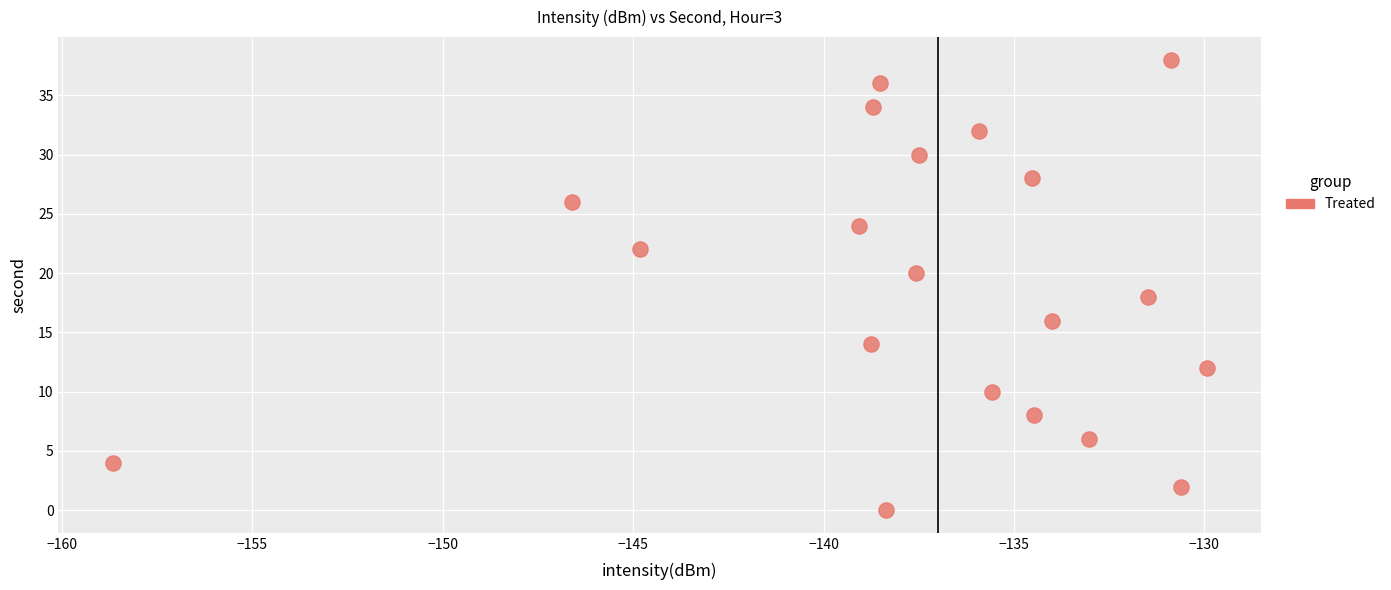

What is the range of Y values (max minus min)?

38